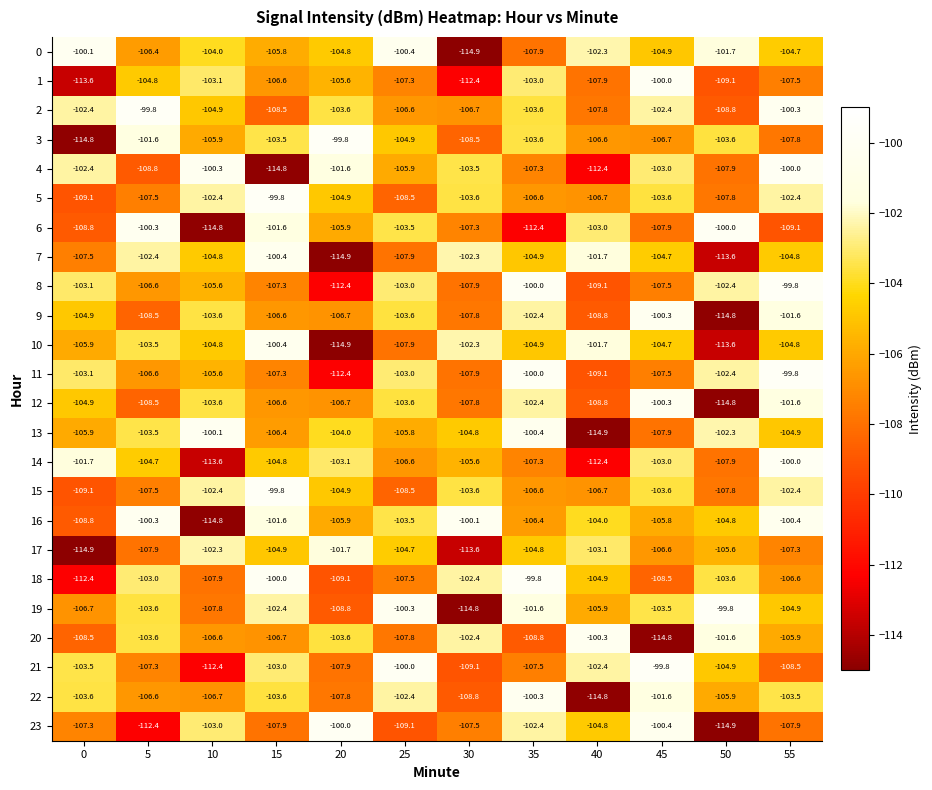

List the labels in order of 11 value, largest first.

55, 35, 50, 25, 0, 10, 5, 15, 45, 30, 40, 20